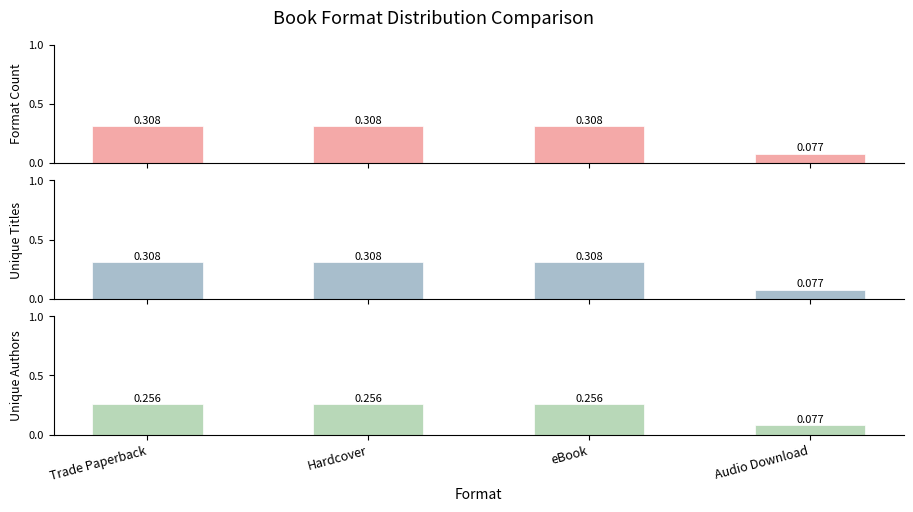

Which has a higher value, Audio Download or Hardcover?

Hardcover